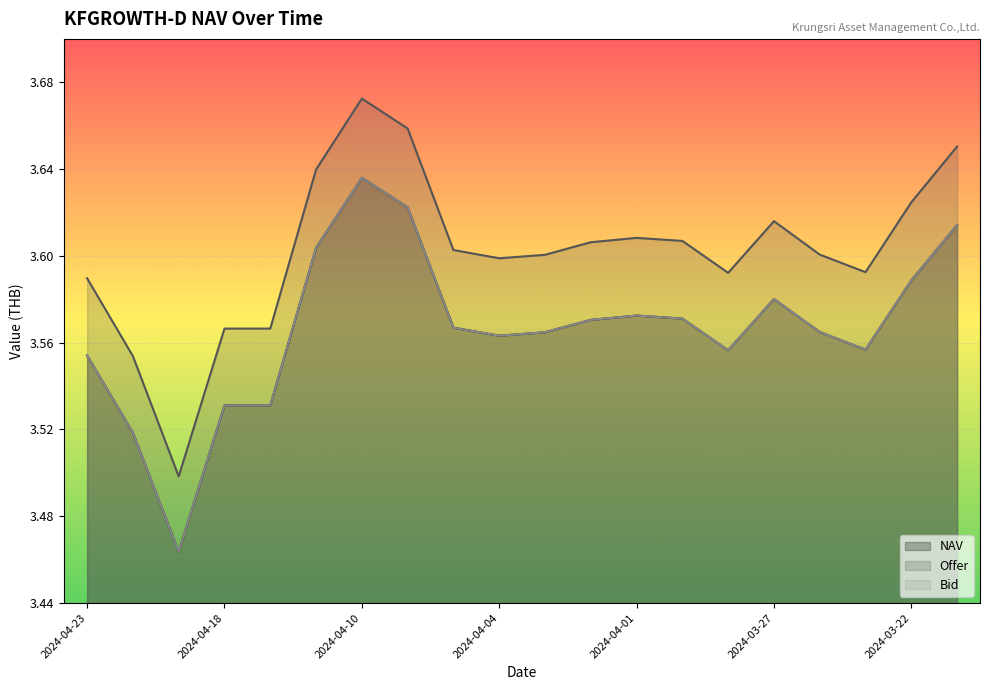

What is the sum of all NAV values?

71.3